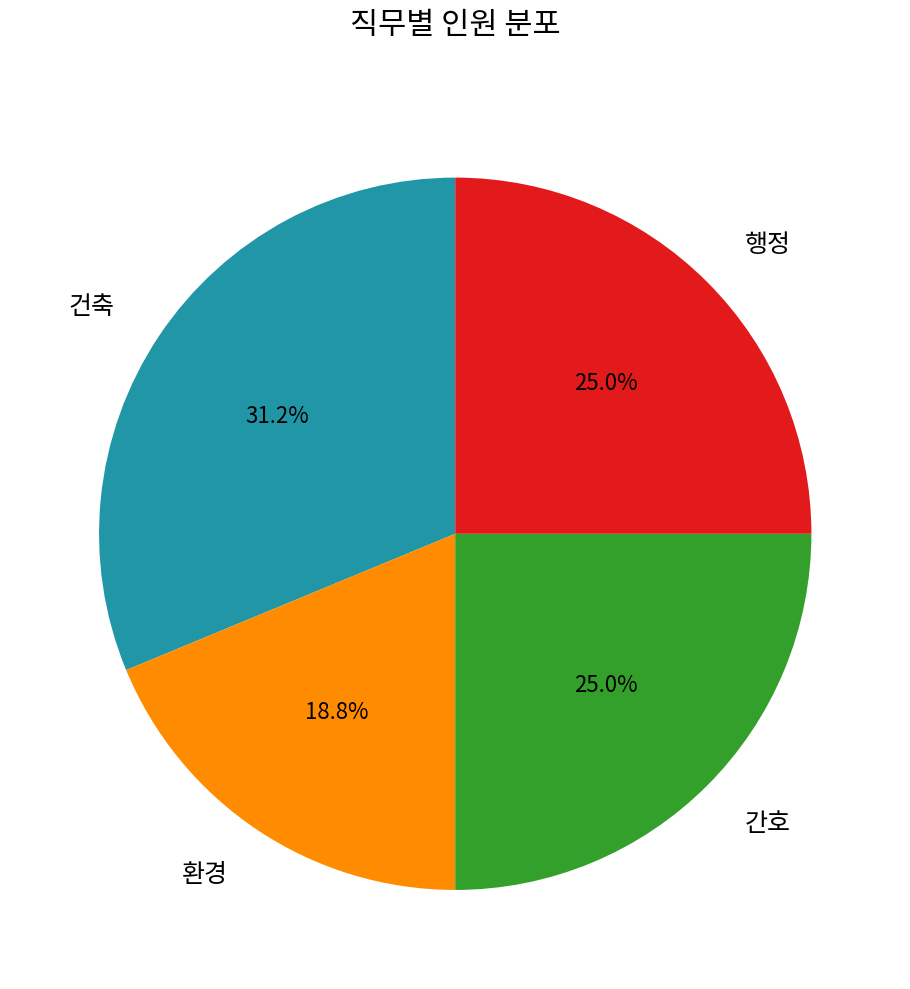

To the nearest percent, what is the combined percentage of 환경 and 간호?

44%